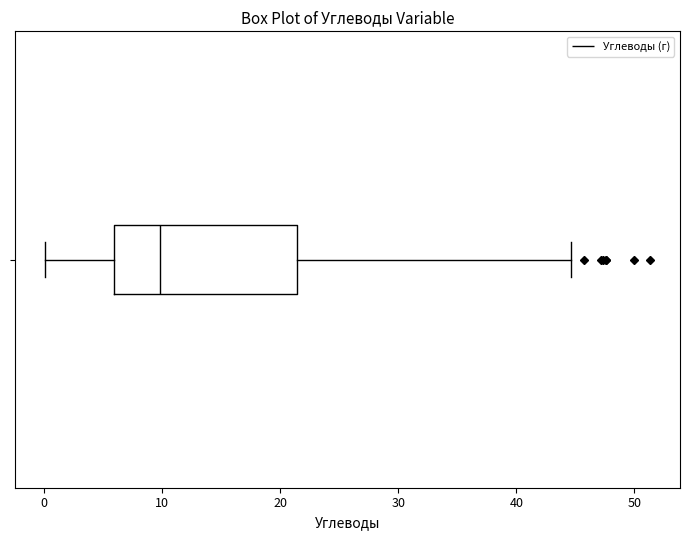

Transcribe this box plot: give where the median line is, the range the box spans, and where the two whiskers end, as read against the x-axis. The values are not printed on the chart, so give them approximately, as read against the axis.

median 10, box 6 to 21, whiskers 0 to 45